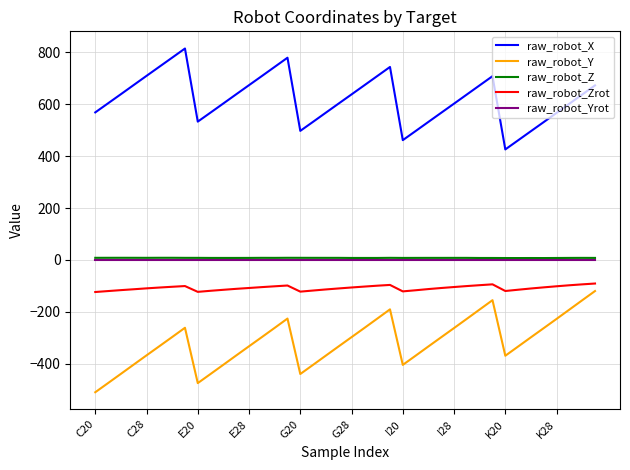

What is the difference between the maximum and second lowest values in the raw_robot_Z series?

1.0